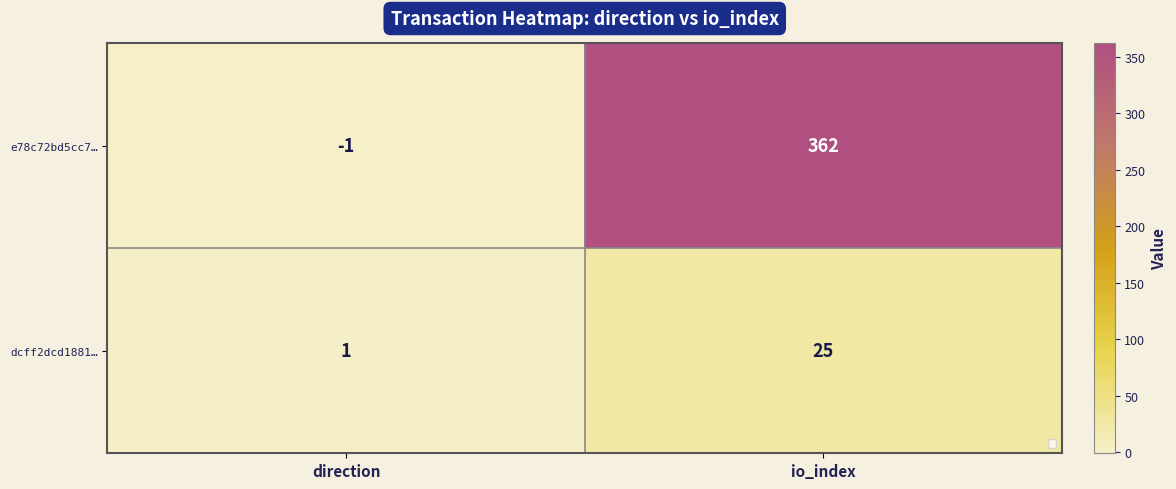

At which label does dcff2dcd1881… reach its minimum?

direction